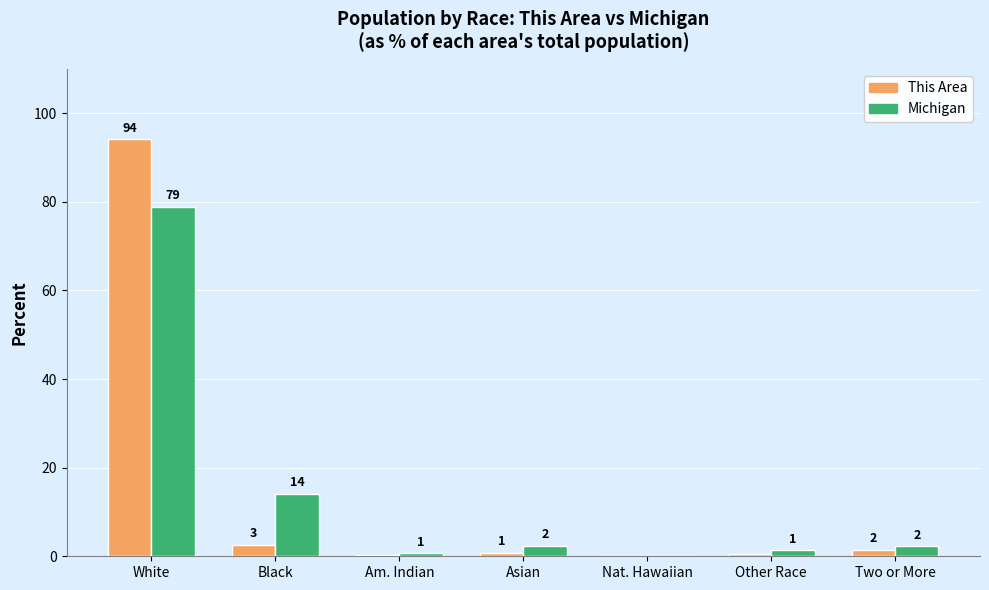

Does the chart contain stacked bars?

No